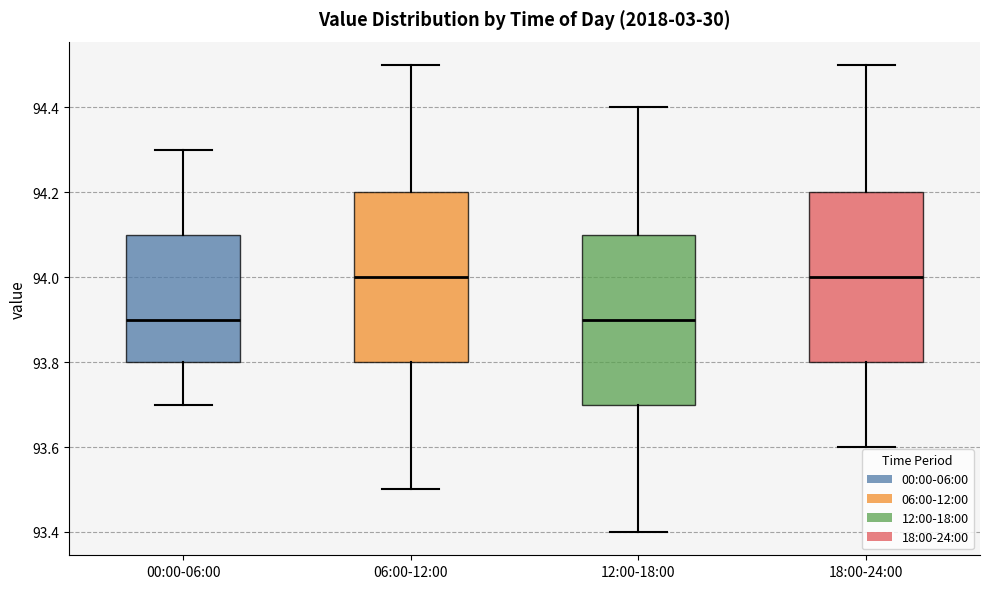

Reading left to right, read every box against the y-axis: the position of its median line, the range the box covers, and the ends of its whiskers. The values are not printed on the chart, so give them approximately, as read against the axis.

00:00-06:00: median 93.9, box 93.8 to 94.1, whiskers 93.7 to 94.3
06:00-12:00: median 94.0, box 93.8 to 94.2, whiskers 93.5 to 94.5
12:00-18:00: median 93.9, box 93.7 to 94.1, whiskers 93.4 to 94.4
18:00-24:00: median 94.0, box 93.8 to 94.2, whiskers 93.6 to 94.5